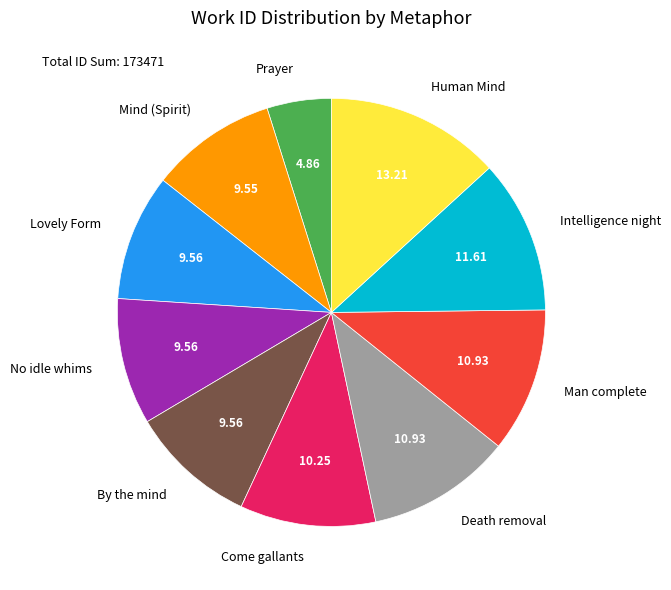

Combined, do By the mind and Intelligence night account for over 50%?

No